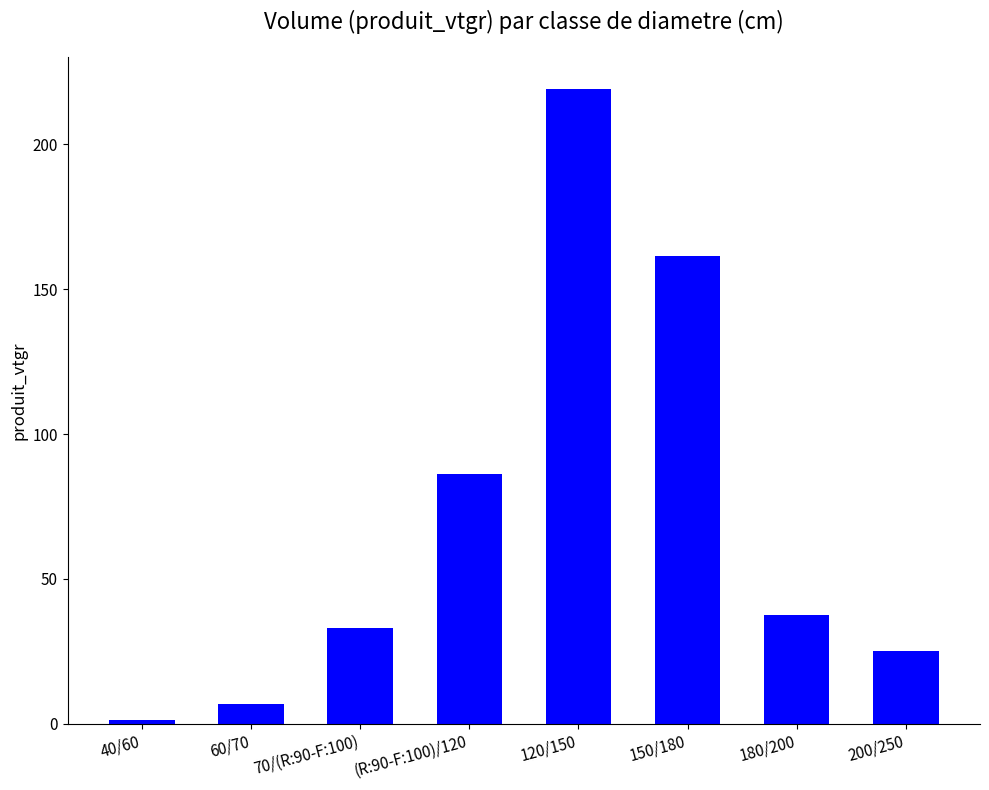

Where does the data first go above 37?

(R:90-F:100)/120